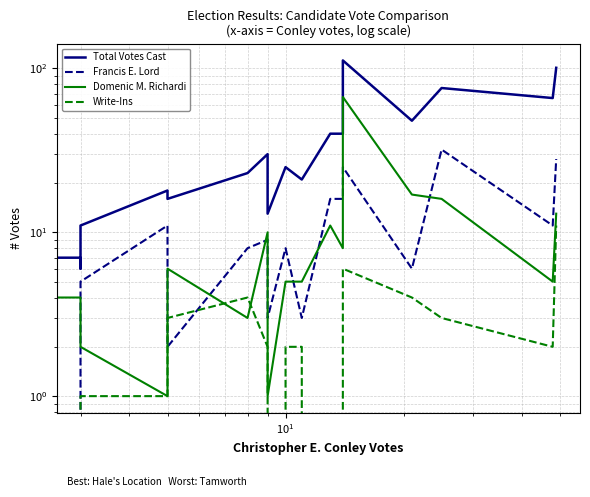

True or false: Domenic M. Richardi has more than 1 points higher than both neighbors.

True